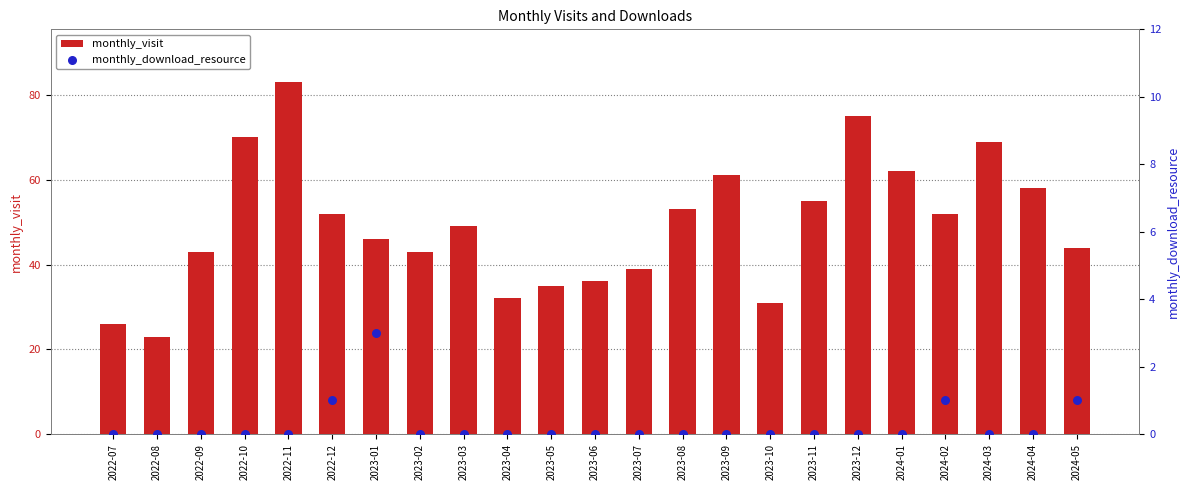

Which series reaches the minimum Y coordinate?

monthly_download_resource